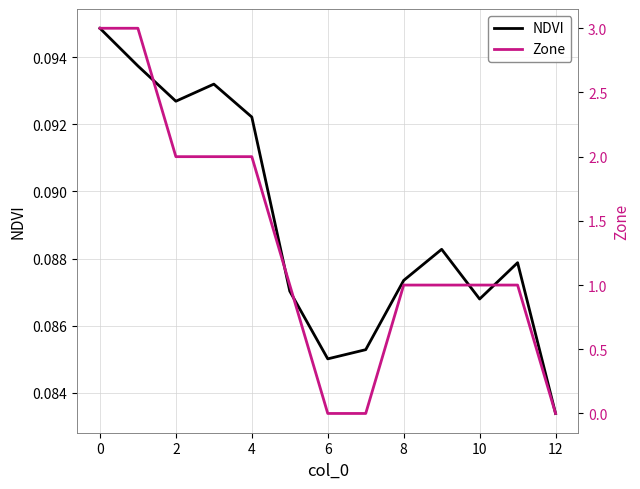

In NDVI, how many points are lower than both neighbors (excluding endpoints)?

3